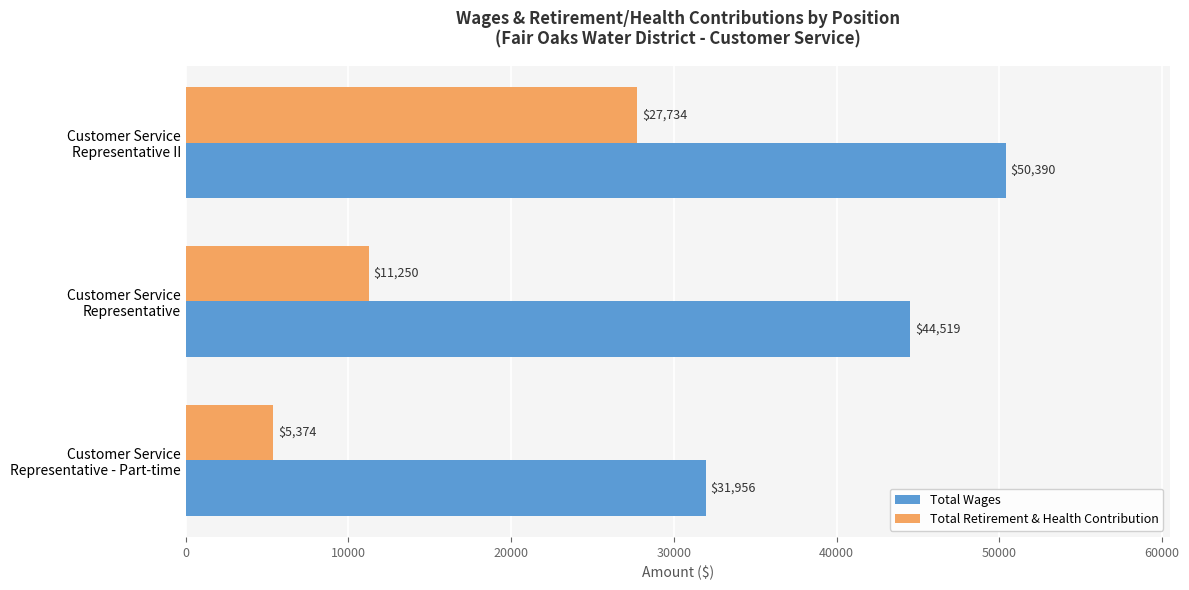

What is the difference between the second highest and minimum values in the Total Wages series?

12563